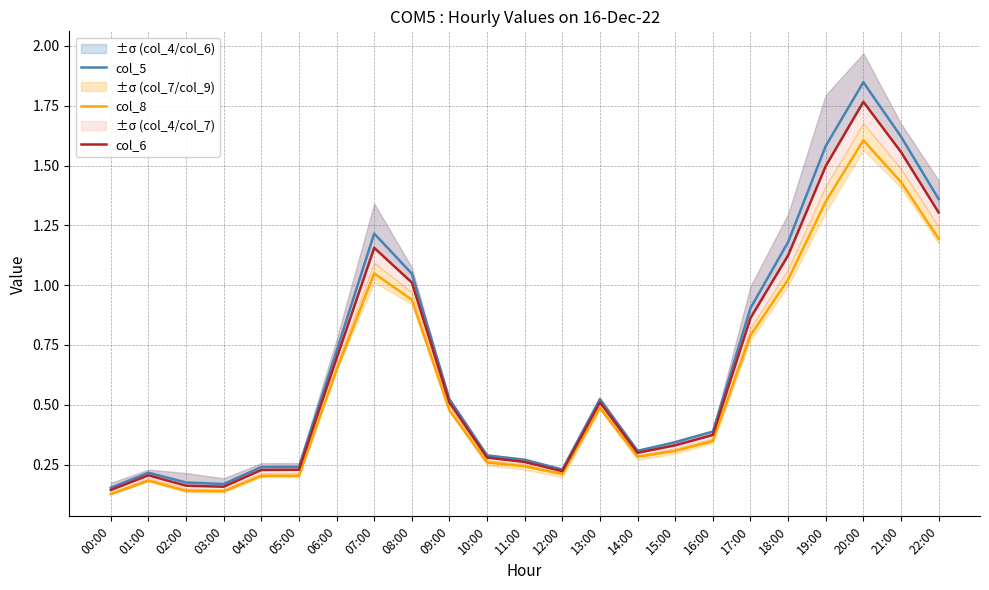

List the series in order of their overall mean, highest first.

col_5, col_6, col_8